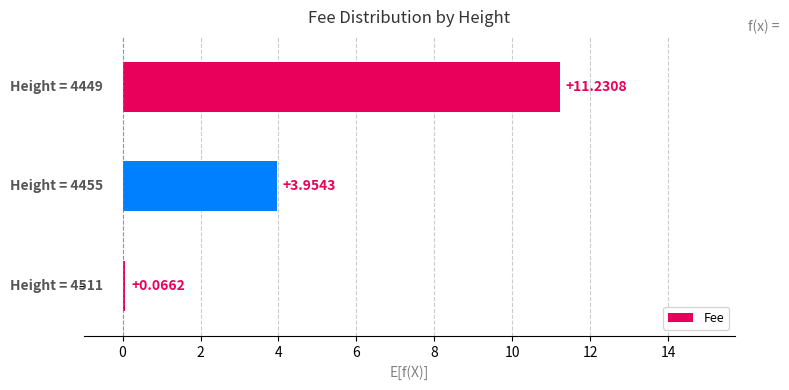

What is the sum of all values?

15.3